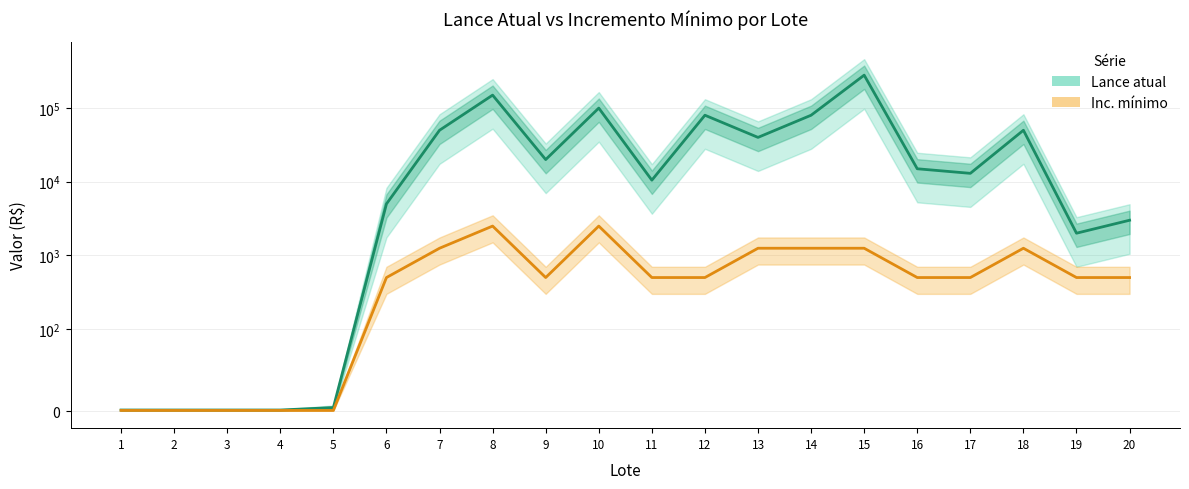

Which series changed the most between 6 and 7?

Lance atual